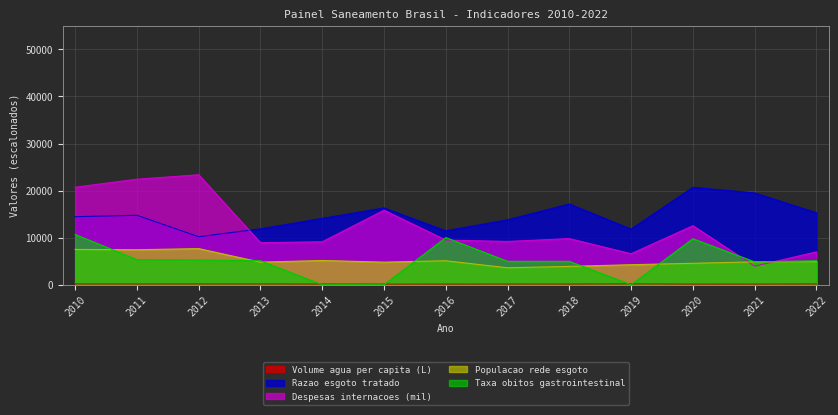

What are all the series names shown in the legend?

Volume agua per capita (L), Razao esgoto tratado, Despesas internacoes (mil), Populacao rede esgoto, Taxa obitos gastrointestinal